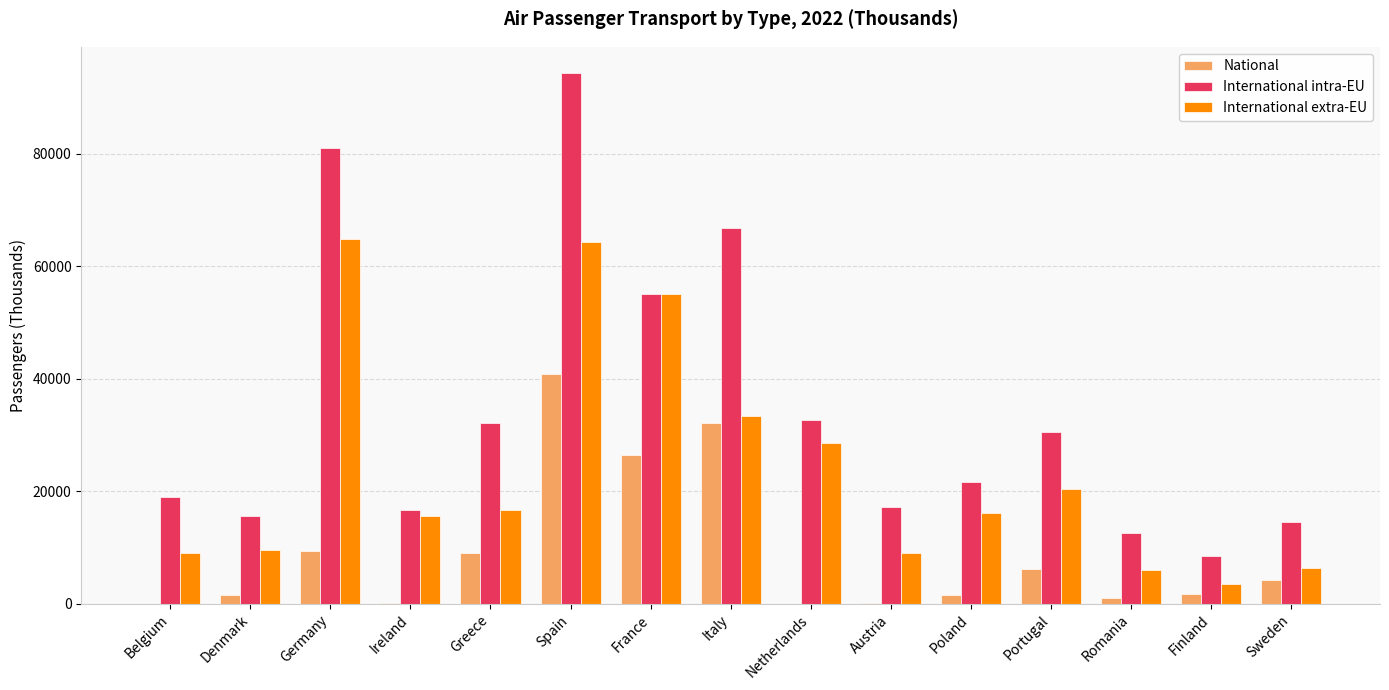

The value of International intra-EU at Greece is 44847.2. True or false?

False